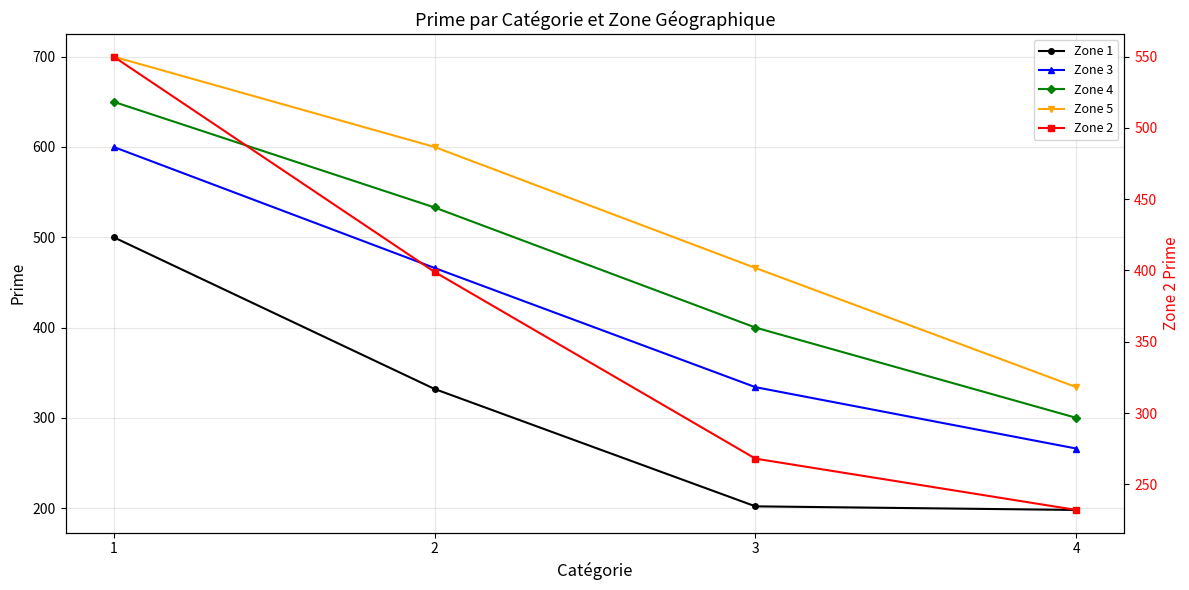

Is it true that Zone 4 equals 400 at 3?

True